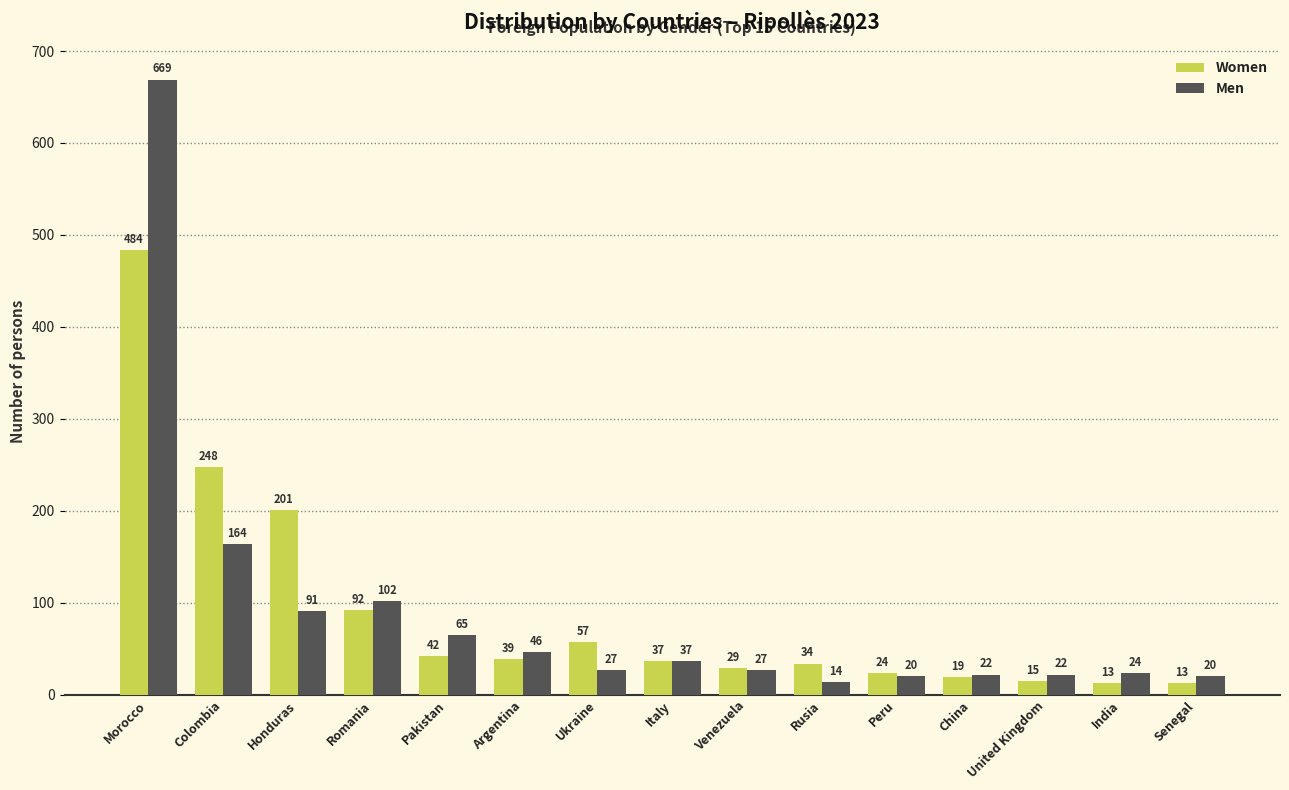

How many bars are there in each group?

2